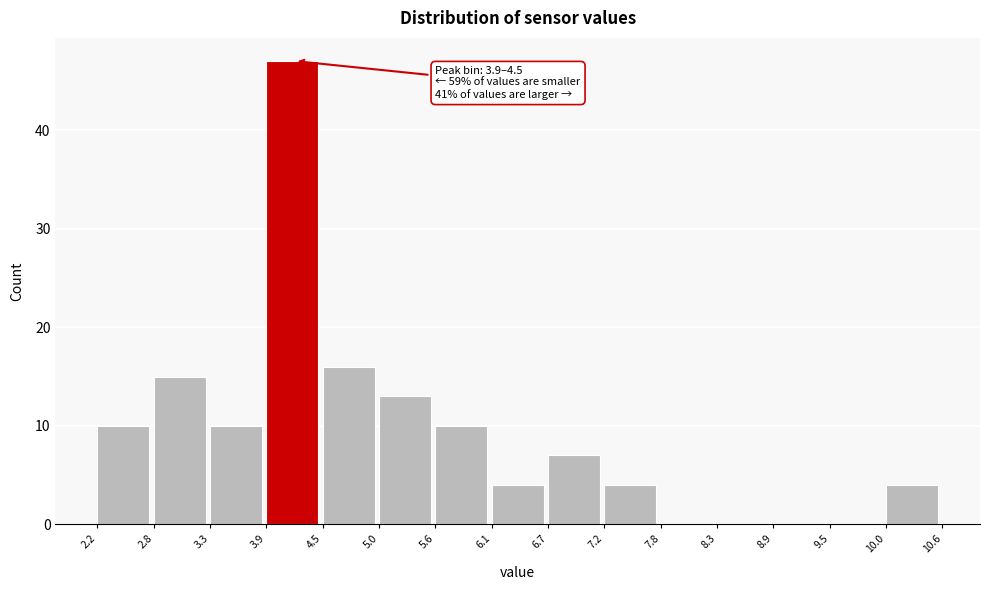

Over which range of the x-axis is the bar tallest?

3.9 to 4.5